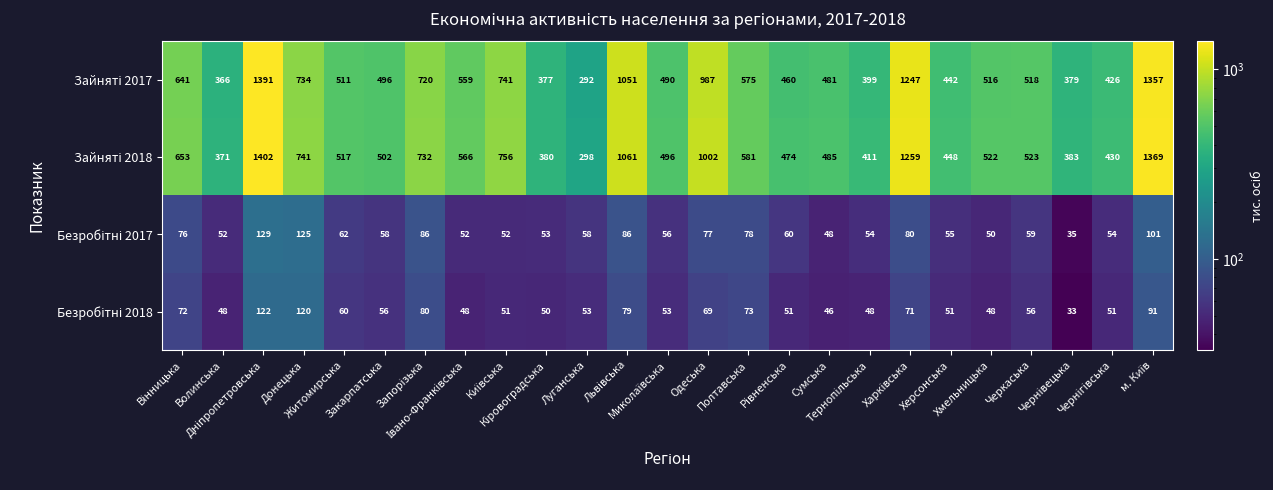

What is the maximum value shown in the chart?

1402